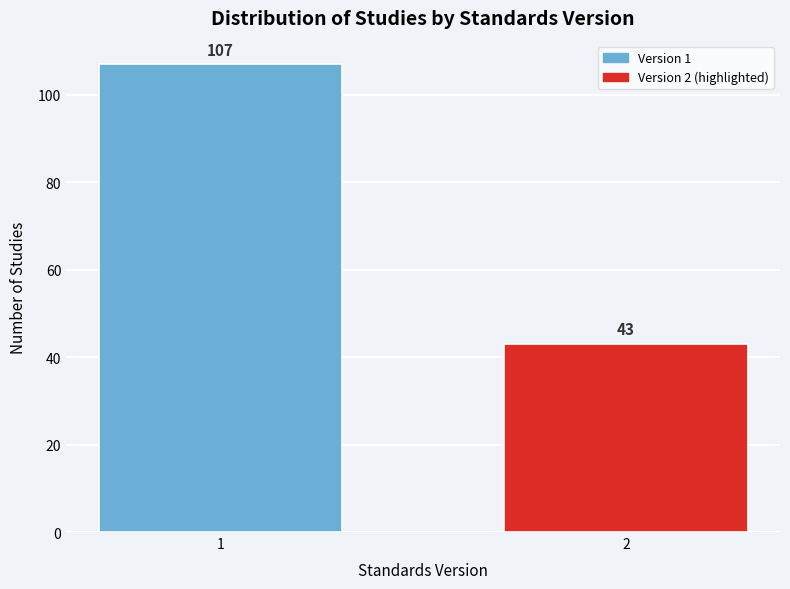

Reading left to right, transcribe all the data shown in this chart.

1=107	2=43